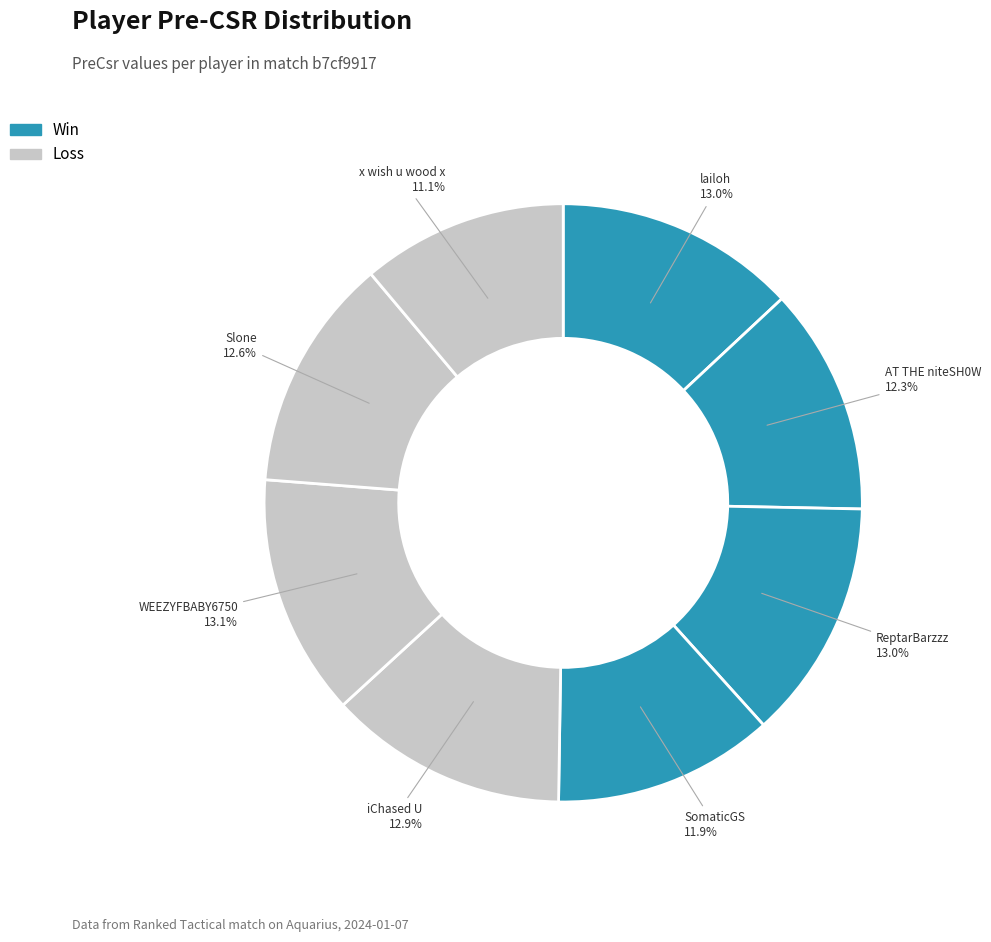

To the nearest percent, what is the combined percentage of lailoh and WEEZYFBABY6750?

26%